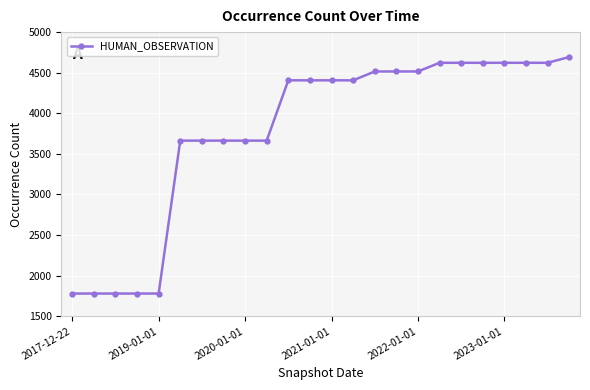

What is the difference between the second highest and second lowest values?

2843